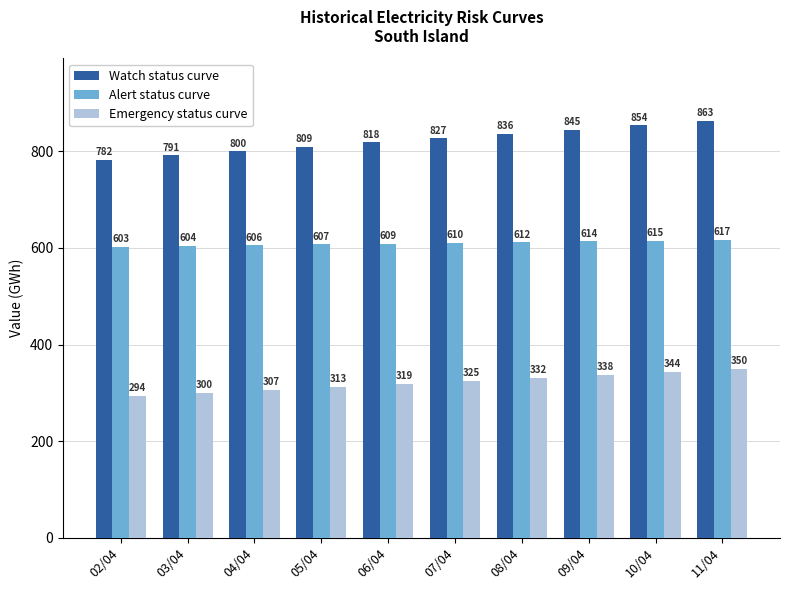

What is the label of the 3rd bar from the right?

09/04